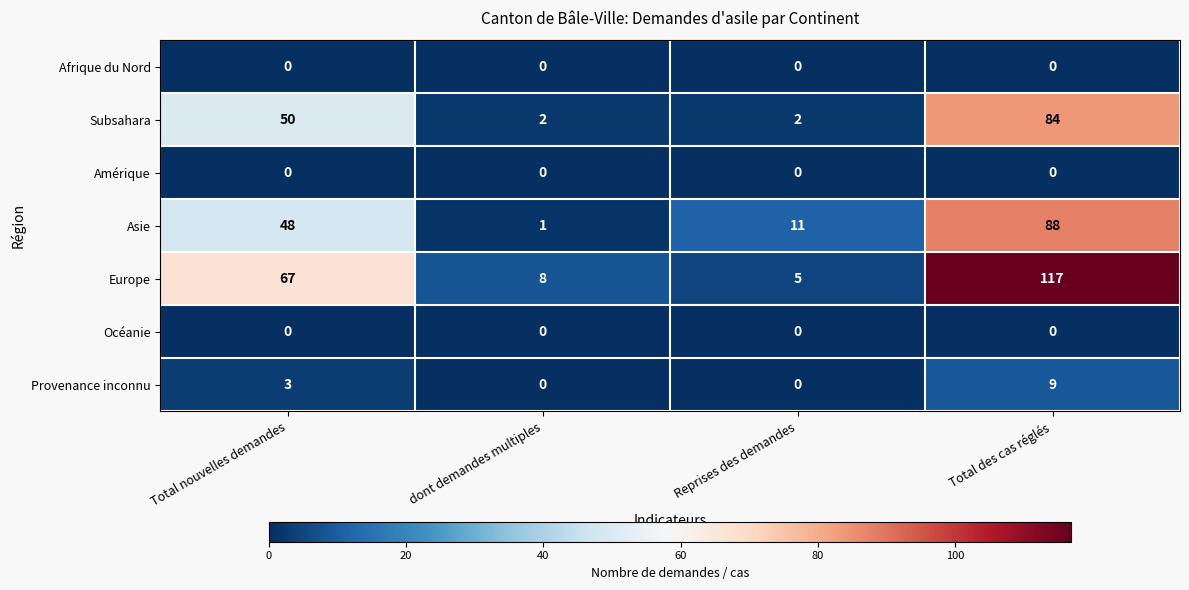

List the labels in order of Europe value, largest first.

Total des cas réglés, Total nouvelles demandes, dont demandes multiples, Reprises des demandes